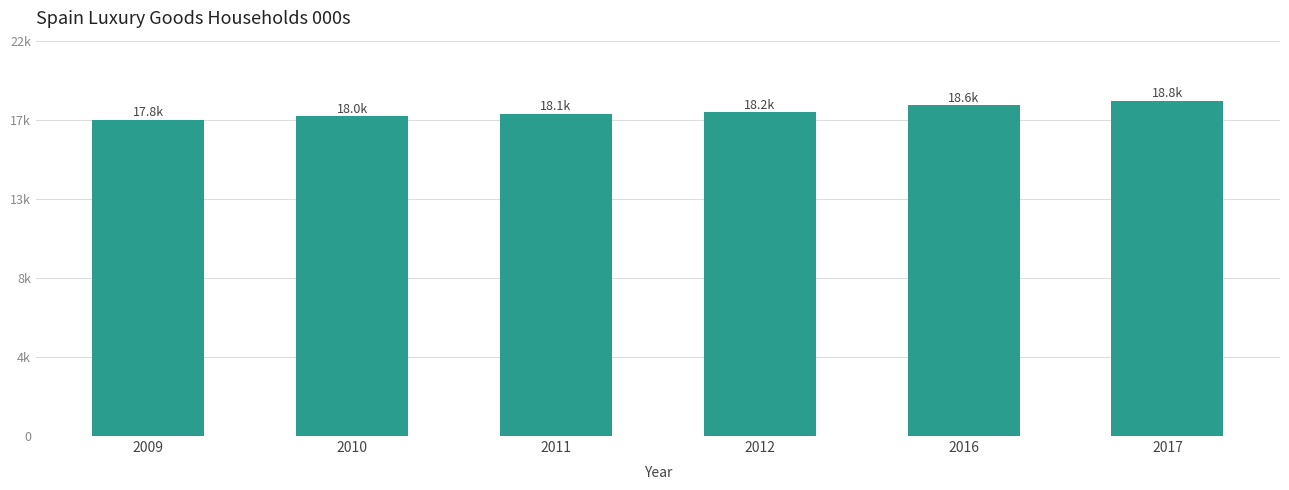

The value at 2009 is 17768. True or false?

True